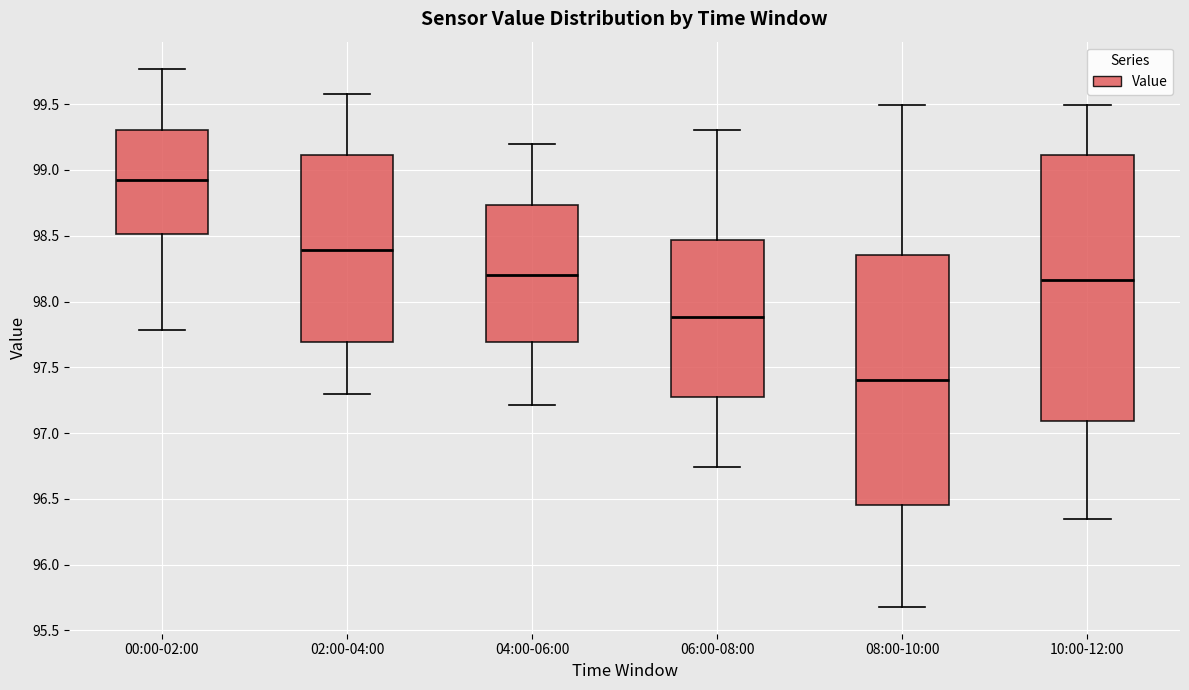

Reading left to right, read every box against the y-axis: the position of its median line, the range the box covers, and the ends of its whiskers. The values are not printed on the chart, so give them approximately, as read against the axis.

00:00-02:00: median 98.90, box 98.50 to 99.30, whiskers 97.80 to 99.75
02:00-04:00: median 98.40, box 97.70 to 99.10, whiskers 97.30 to 99.60
04:00-06:00: median 98.20, box 97.70 to 98.75, whiskers 97.20 to 99.20
06:00-08:00: median 97.90, box 97.30 to 98.45, whiskers 96.75 to 99.30
08:00-10:00: median 97.40, box 96.45 to 98.35, whiskers 95.70 to 99.50
10:00-12:00: median 98.15, box 97.10 to 99.10, whiskers 96.35 to 99.50